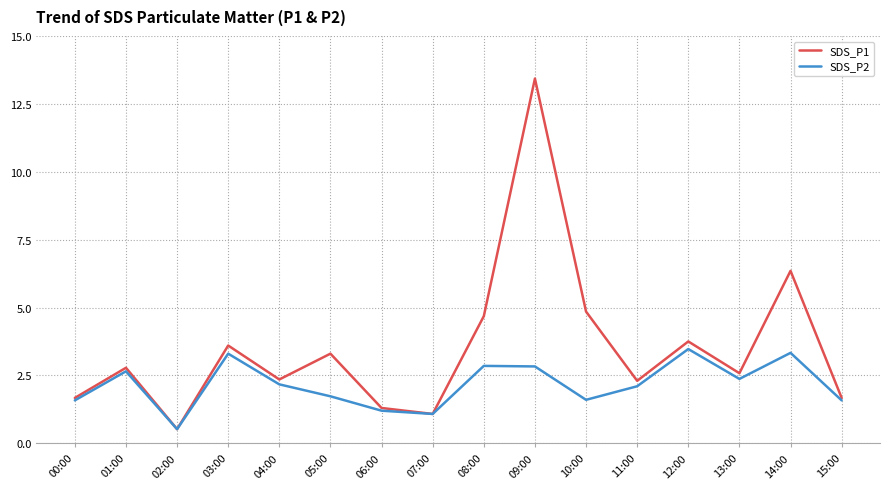

What position from the right is 12:00?

4